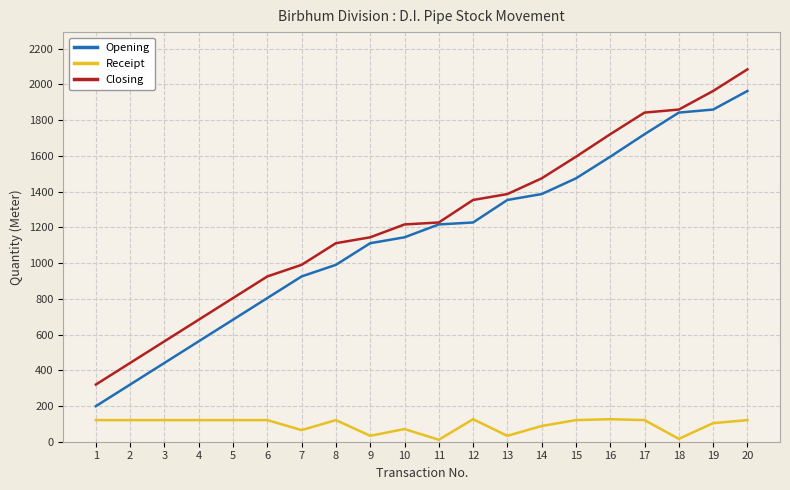

At how many categories does at least one series exceed 1994?

1